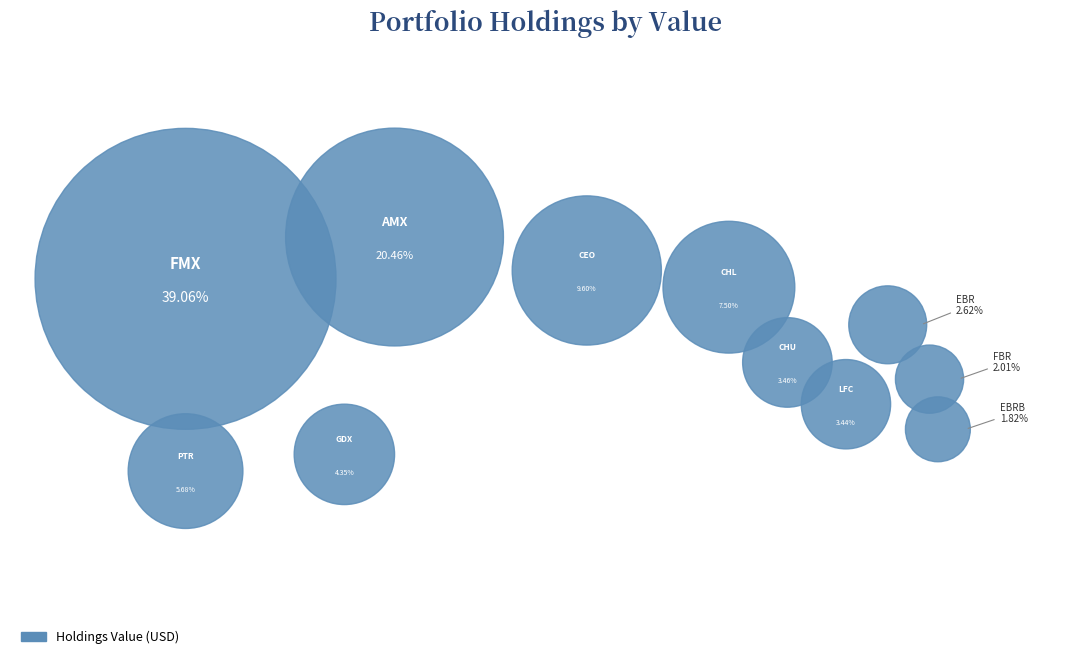

What percentage is the FIBRIA CELULOSE S A slice, to the nearest percent?

2%